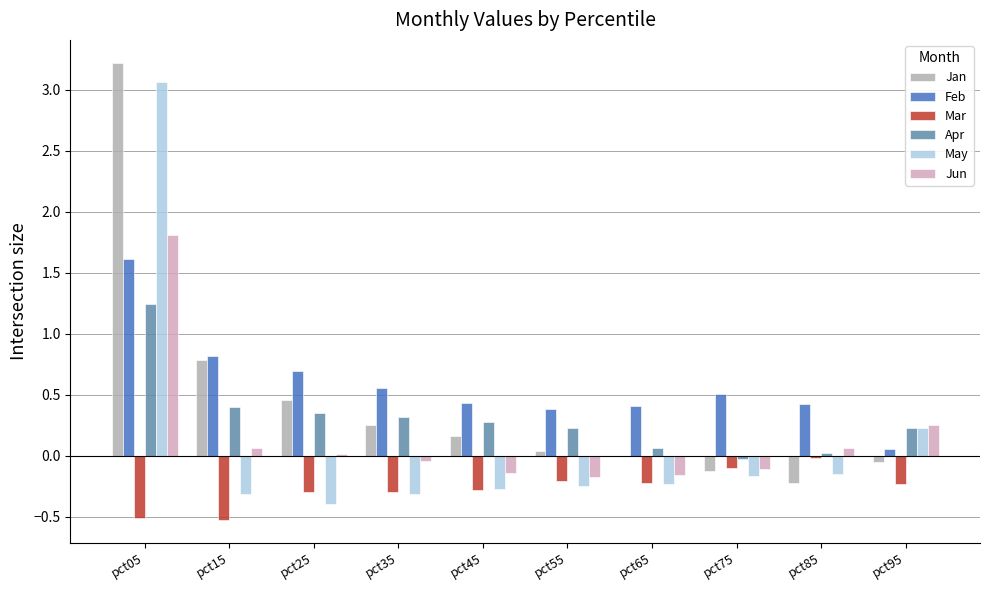

Are the bars horizontal?

No